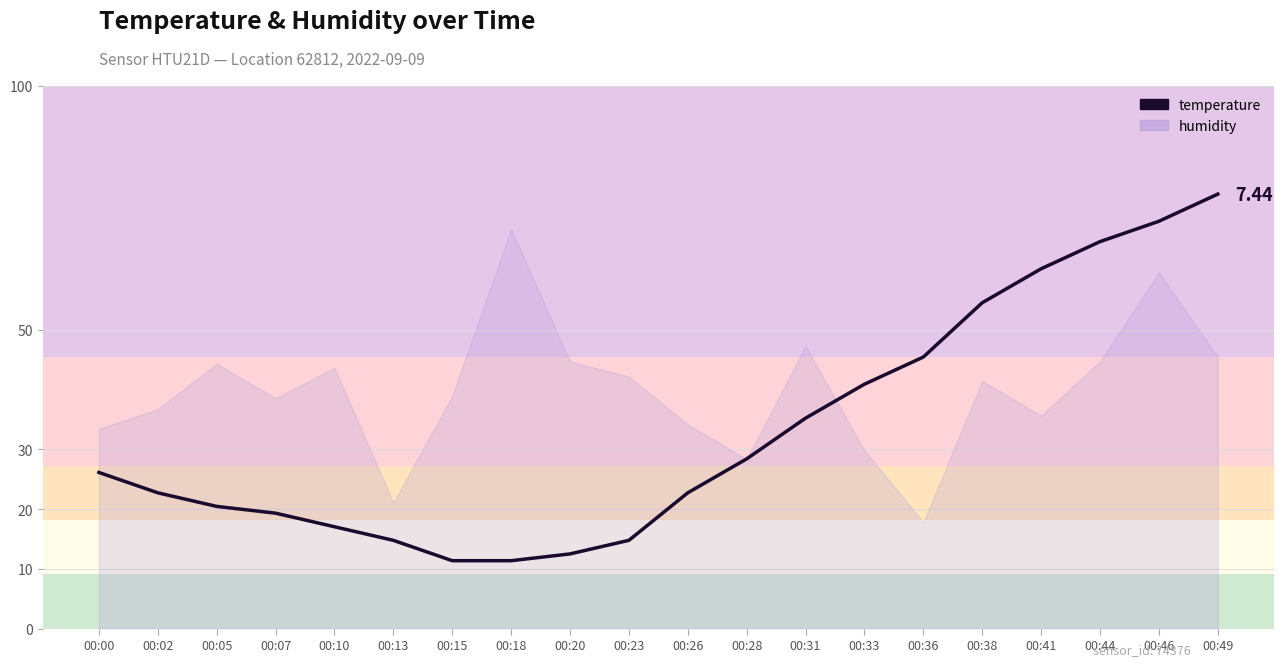

Which category has the lowest value across all series?

00:15